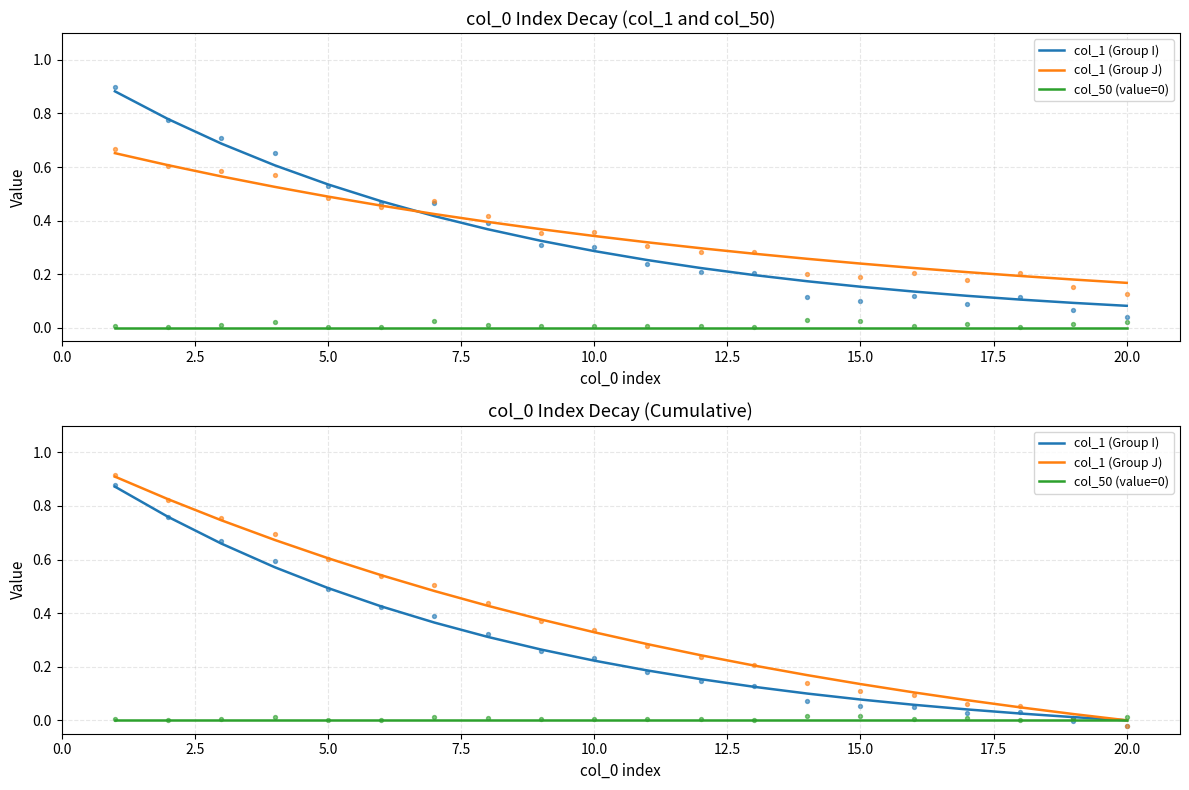

Which series contains the lowest Y value?

col_1 (Group I)